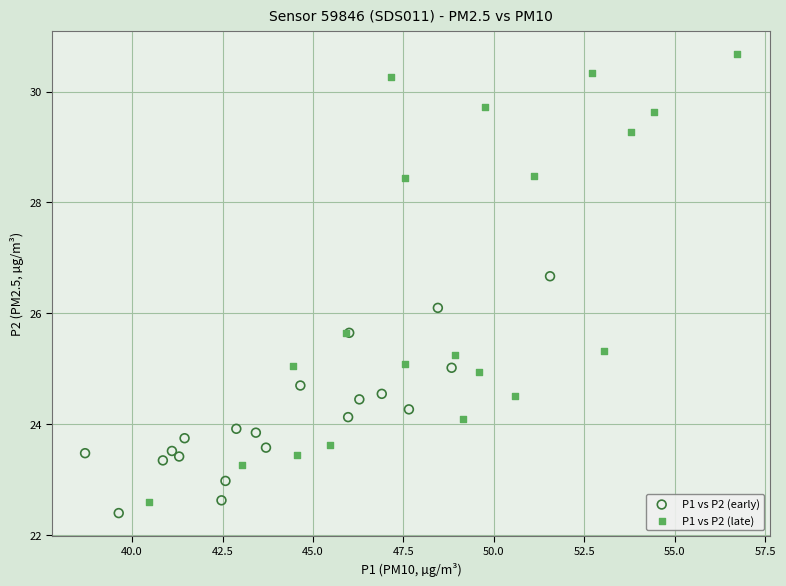

Which series has the largest Y range (max minus min)?

P1 vs P2 (late)